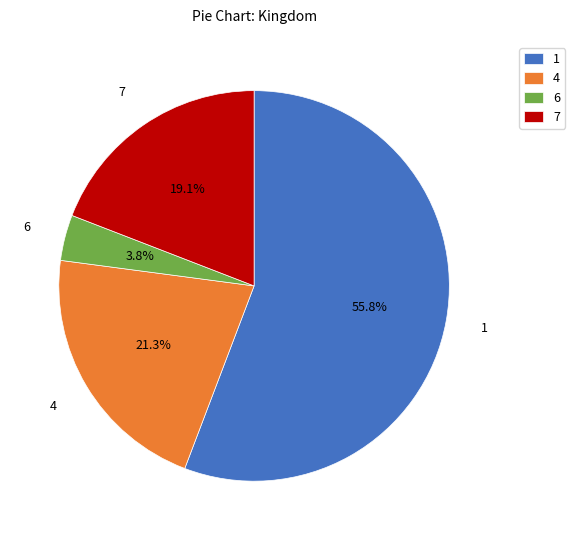

What is the majority slice?

1